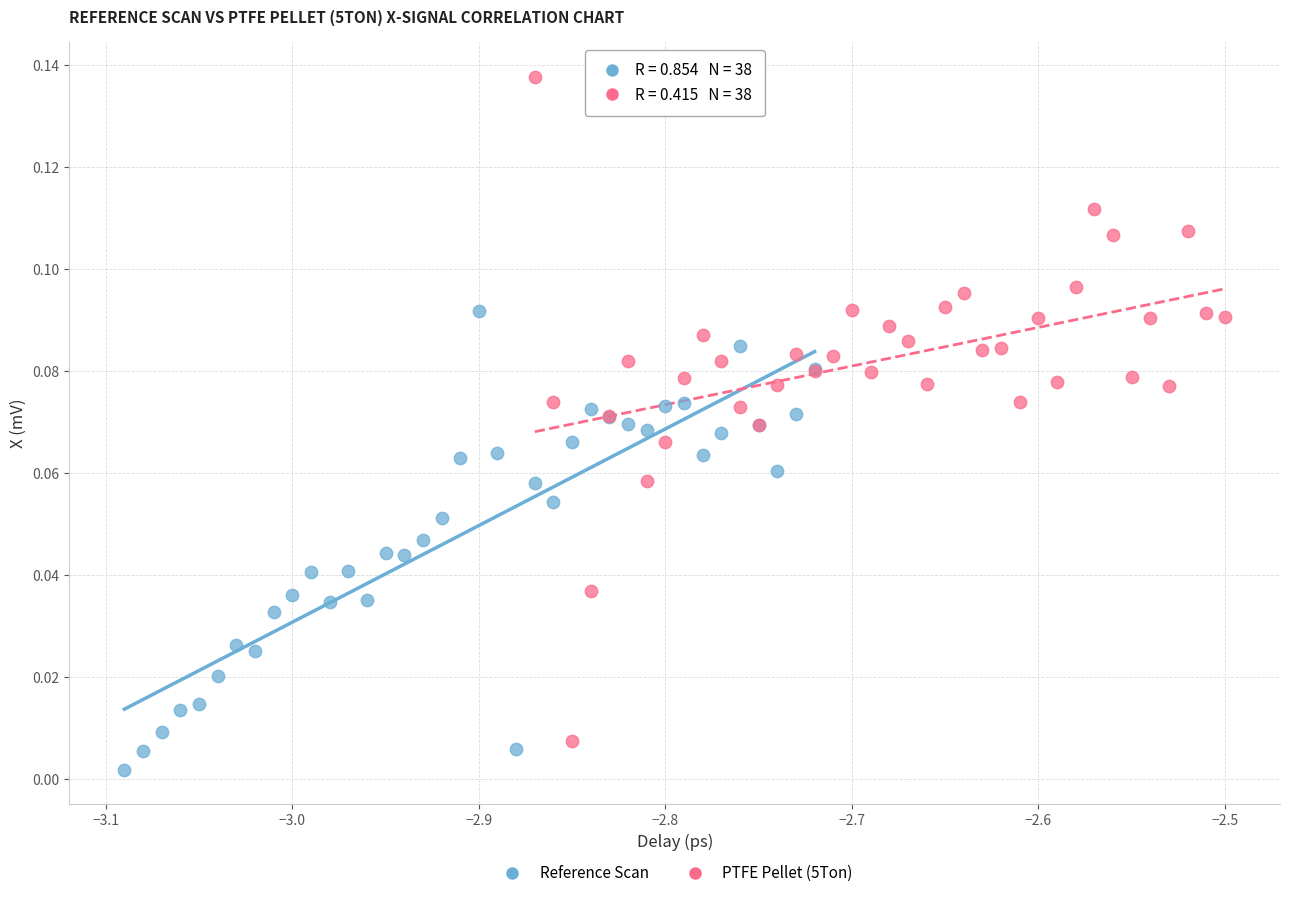

Which series has the widest spread of Y values?

PTFE Pellet (5Ton)